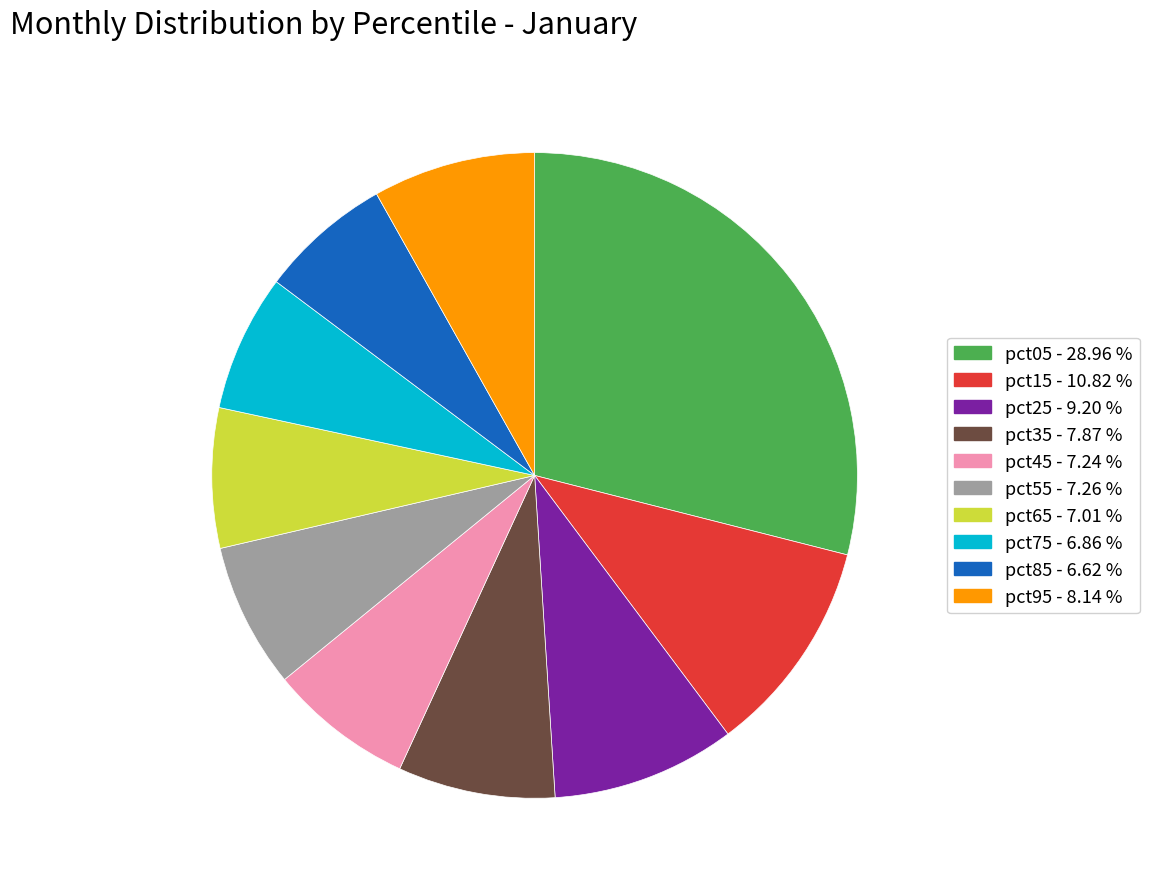

How many slices are in this pie chart?

10